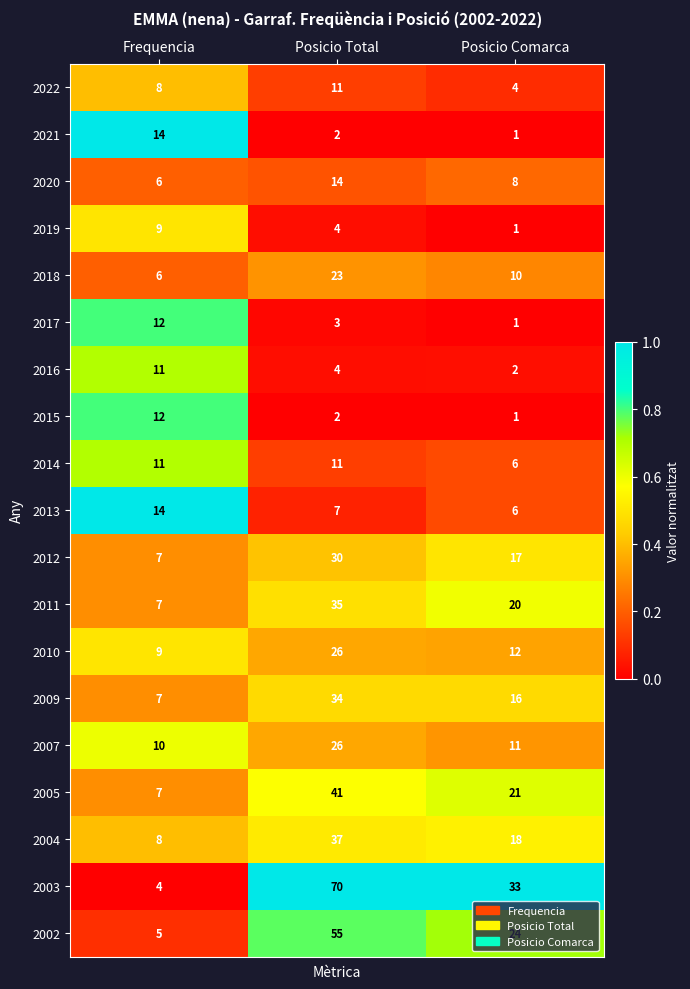

Rank the categories by 2011 value from highest to lowest.

Posicio Total, Posicio Comarca, Frequencia